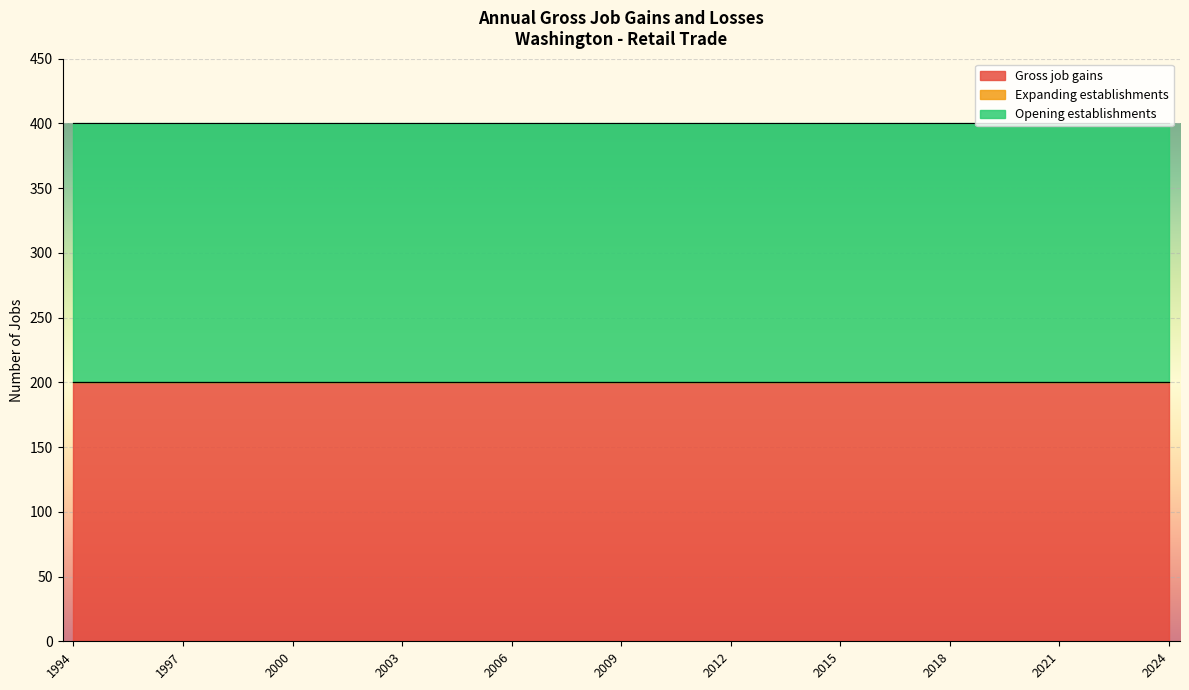

Reading left to right, list all the values displayed in this chart.

Gross job gains: 200	200	200	200	200	200	200	200	200	200	200	200	200	200	200	200	200	200	200	200	200	200	200	200	200	200	200	200	200	200	200
Expanding establishments: 0	0	0	0	0	0	0	0	0	0	0	0	0	0	0	0	0	0	0	0	0	0	0	0	0	0	0	0	0	0	0
Opening establishments: 200	200	200	200	200	200	200	200	200	200	200	200	200	200	200	200	200	200	200	200	200	200	200	200	200	200	200	200	200	200	200